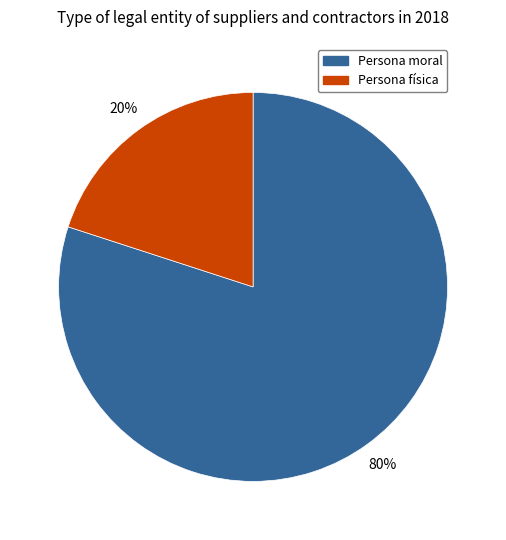

To the nearest percent, what portion does Persona física represent?

20%